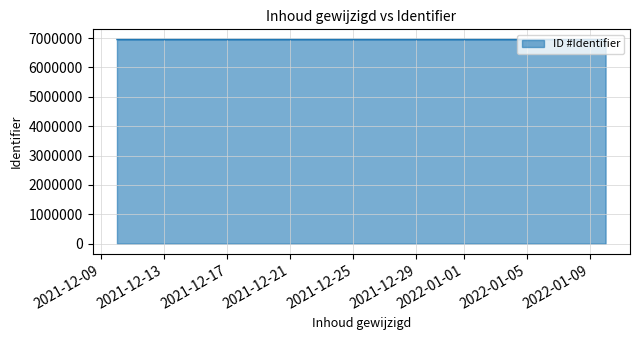

What is the change in value from 2021-12-10 to 2022-01-08?

+4